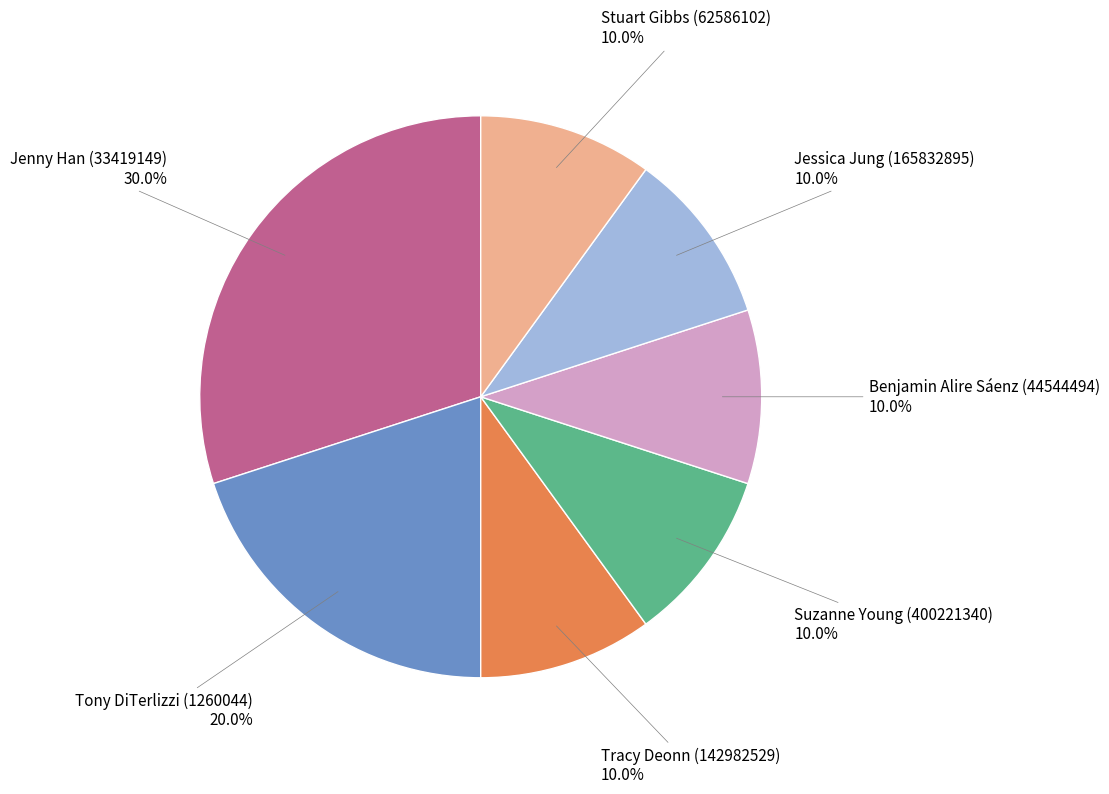

Which category has the biggest portion of the pie?

Jenny Han (33419149)